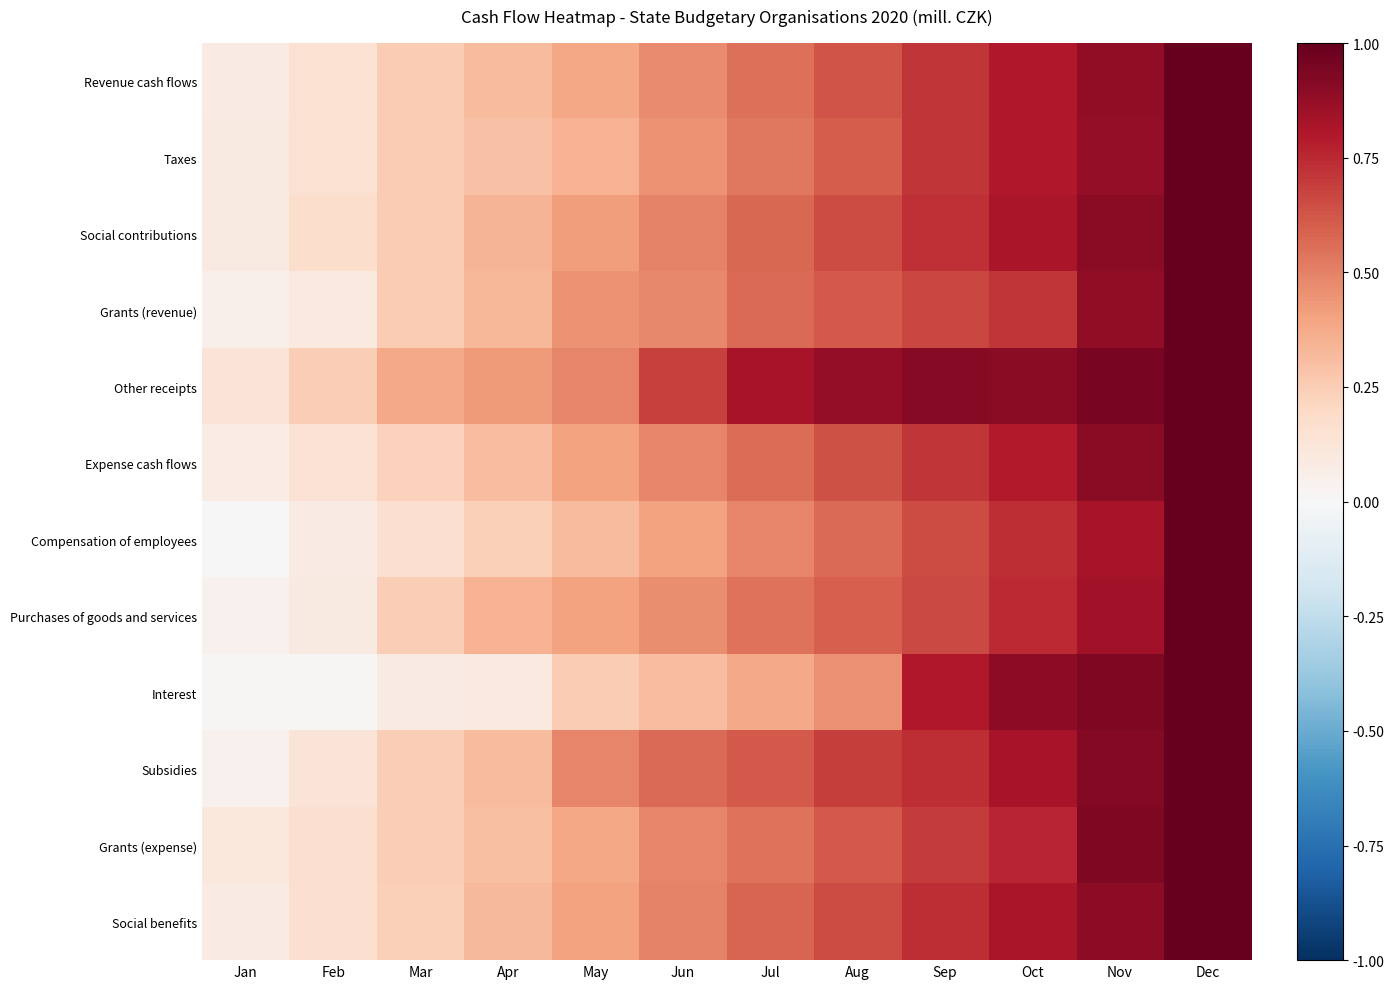

At how many categories does at least one series exceed 0?

12